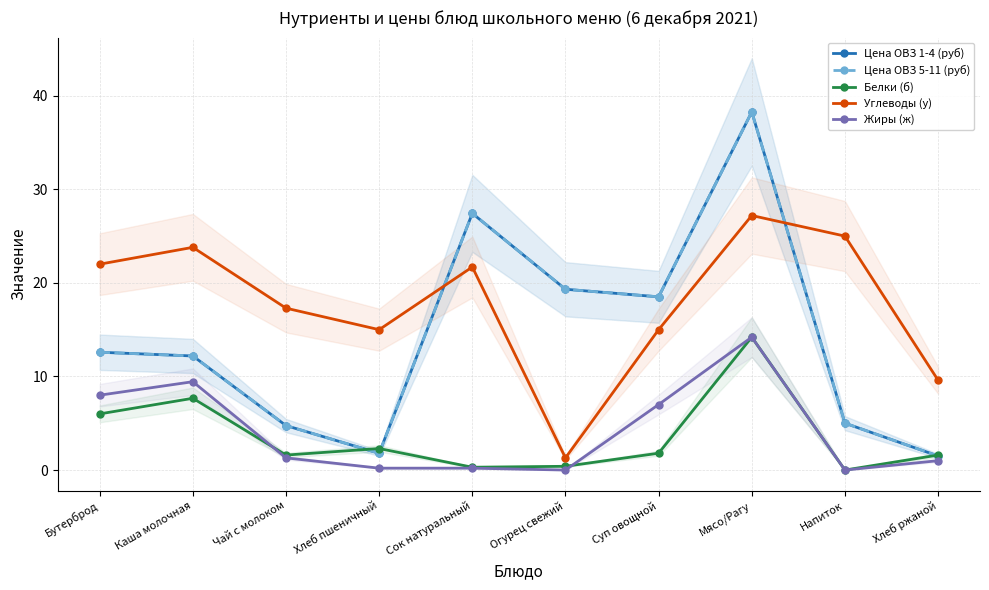

How many values in the Белки (б) series exceed 1?

7